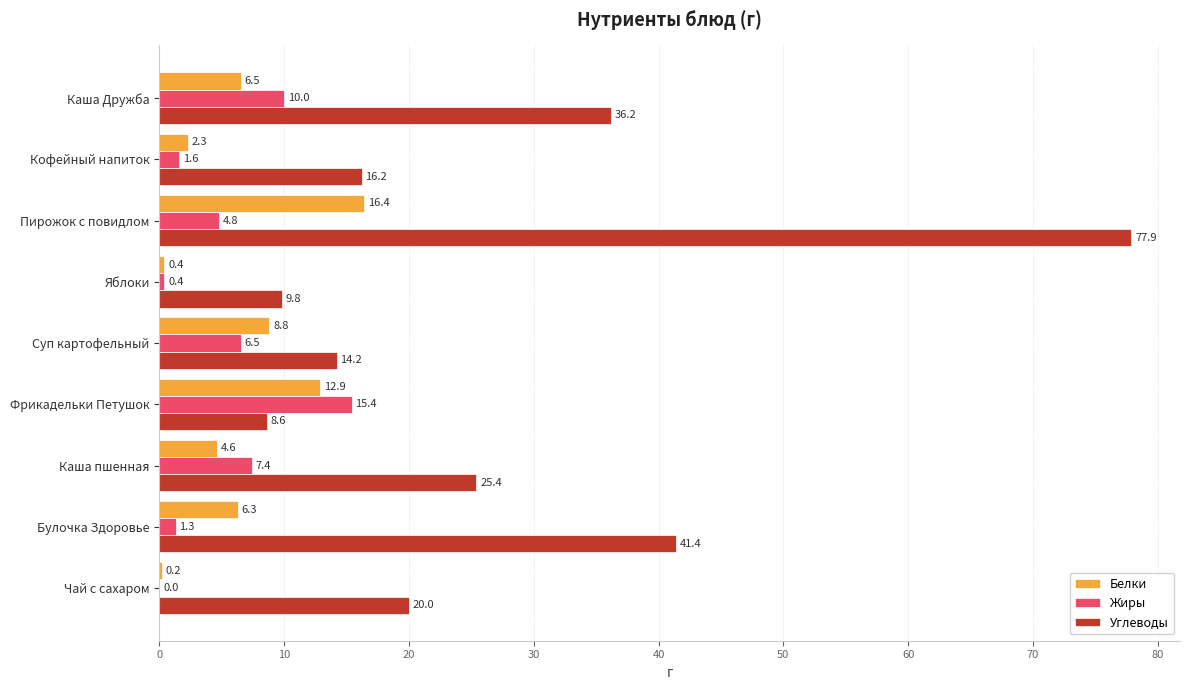

What is the sum of all Белки values?

58.4